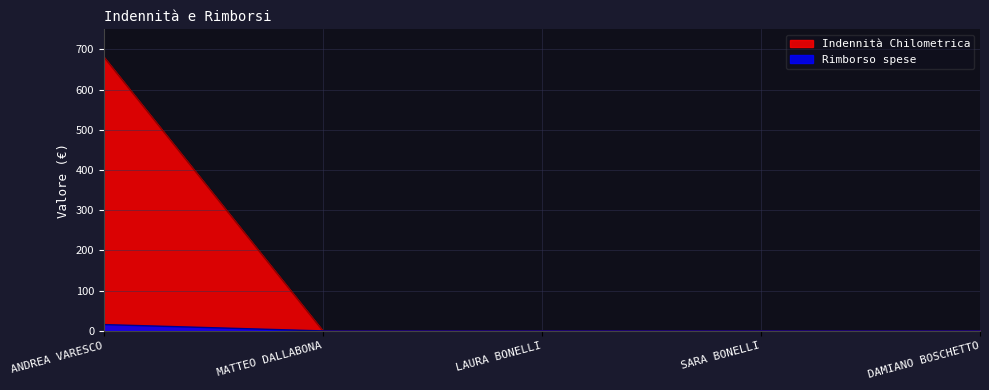

True or false: Rimborso spese has a value of 0.0 at SARA BONELLI.

True